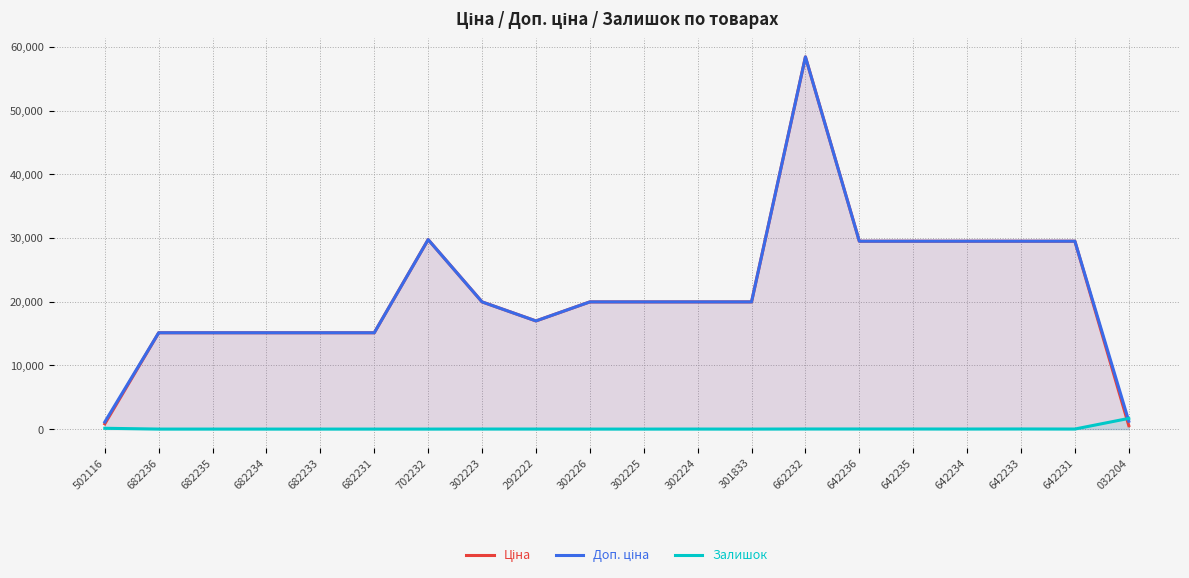

Rank the categories by Залишок value from highest to lowest.

032204, 502116, 642233, 662232, 642236, 642235, 642234, 302223, 642231, 292222, 302224, 682236, 682235, 682234, 682233, 682231, 702232, 302226, 302225, 301833